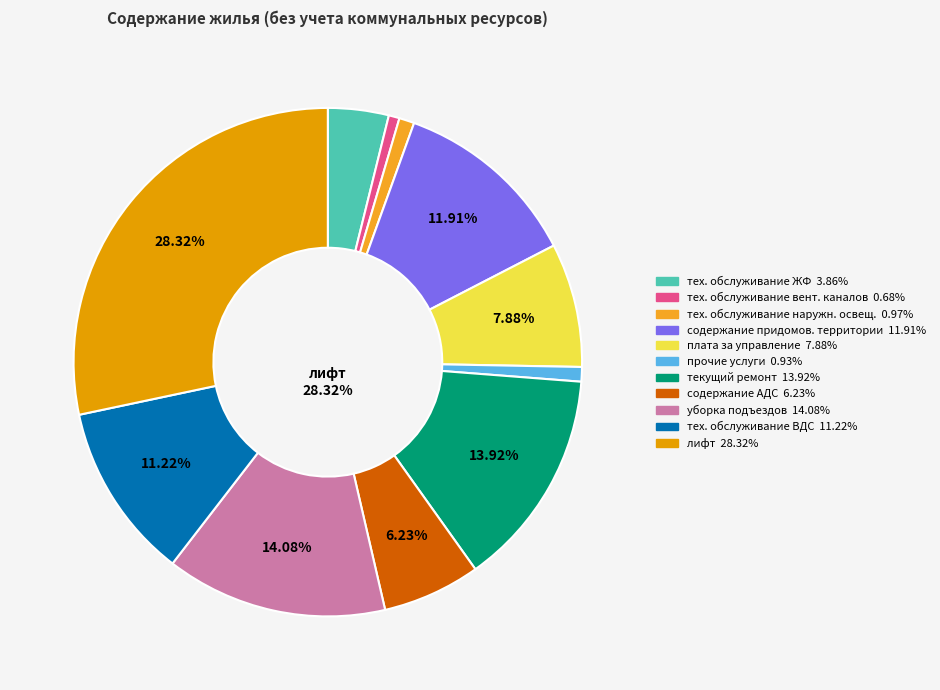

To the nearest percent, what is the difference between the содержание придомовой территории and прочие услуги по содержанию жилищного фонда slice percentages?

11%